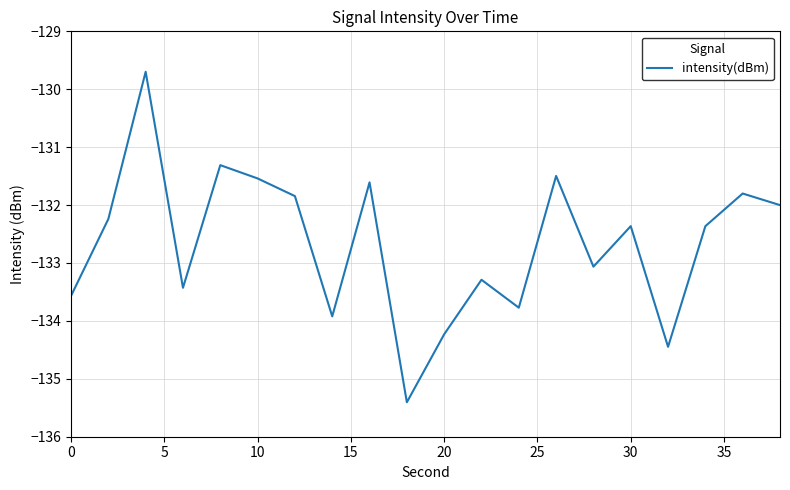

What is the average value?

-132.7